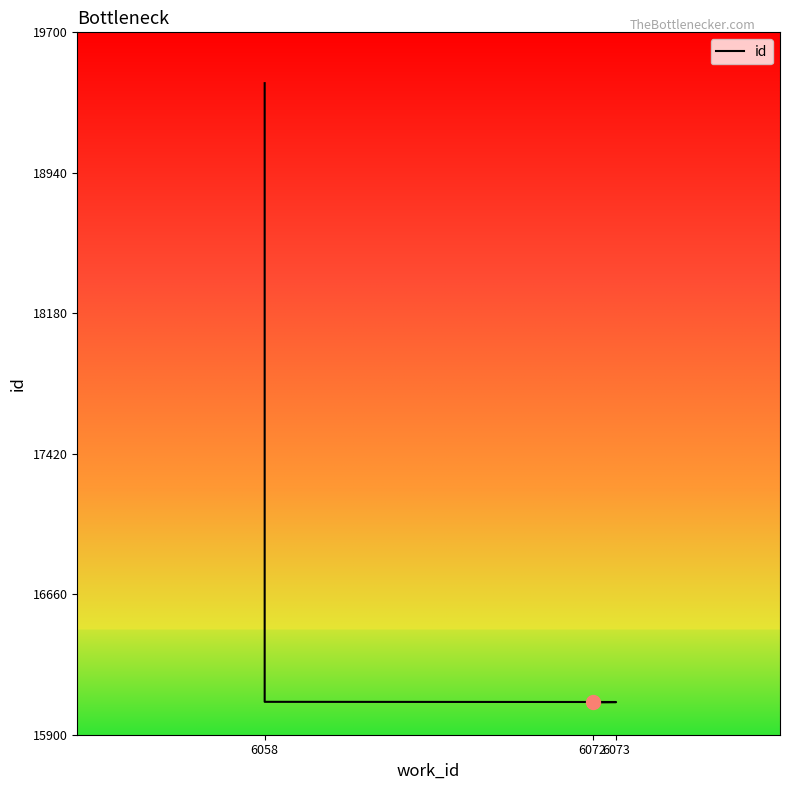

The chart shows a value of 9418 at 6058. True or false?

False